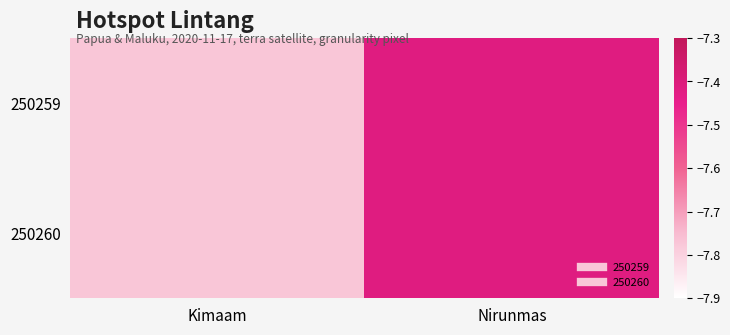

How many categories are shown in the chart?

2